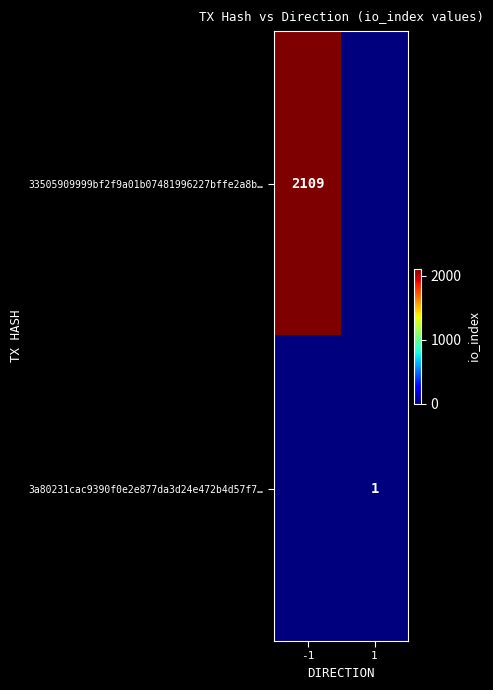

The 33505909999bf2f9a01b07481996227bffe2a8b… series shows 536 at -1. True or false?

False